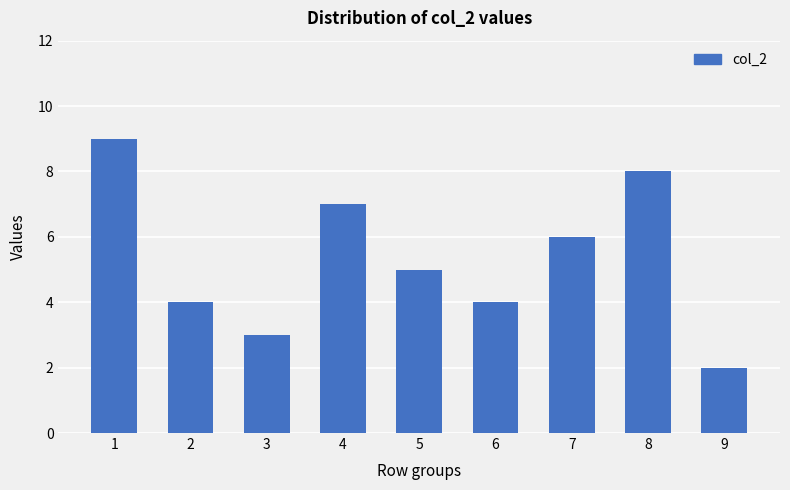

Reading right to left, extract all data points from this chart.

9=2	8=8	7=6	6=4	5=5	4=7	3=3	2=4	1=9